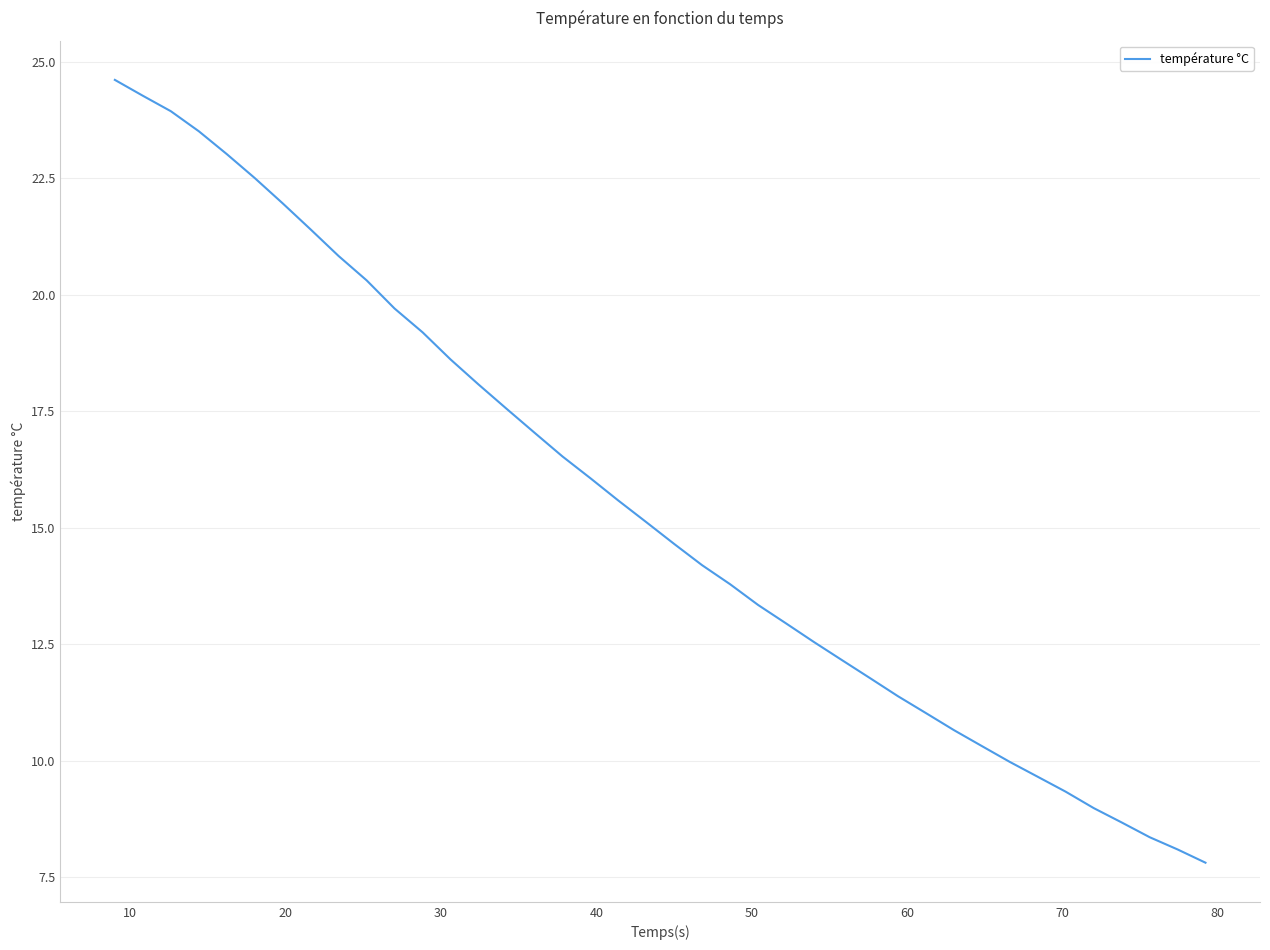

True or false: there are more than 2 points higher than both neighbors.

False